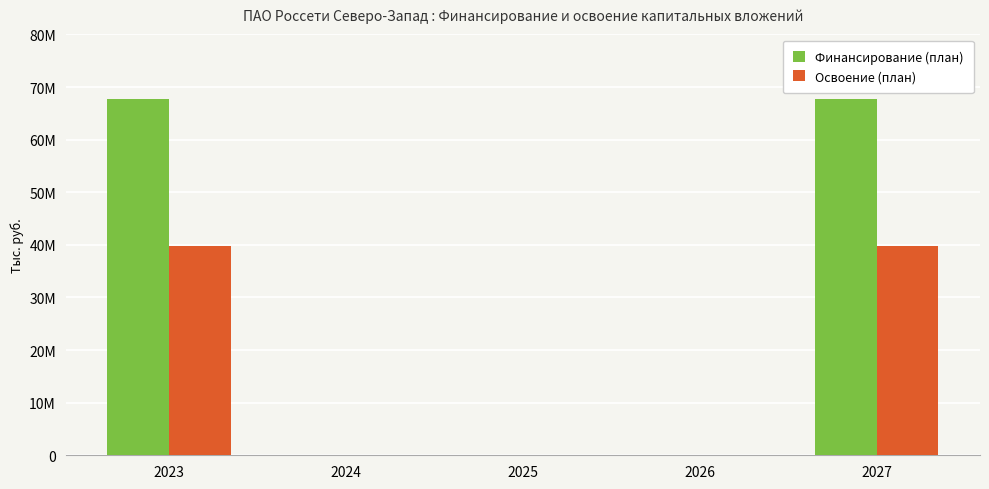

The Финансирование (план) series shows 67677560 at 2027. True or false?

True